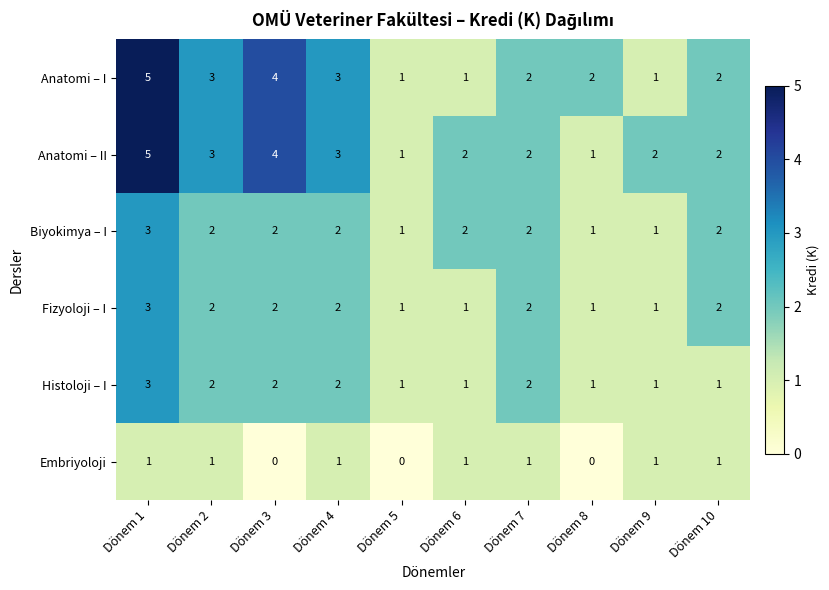

How many values in the Anatomi – II series are below 2?

2